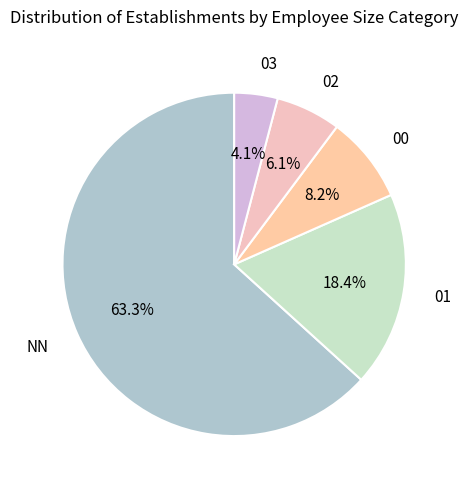

Which slice is the smallest?

03